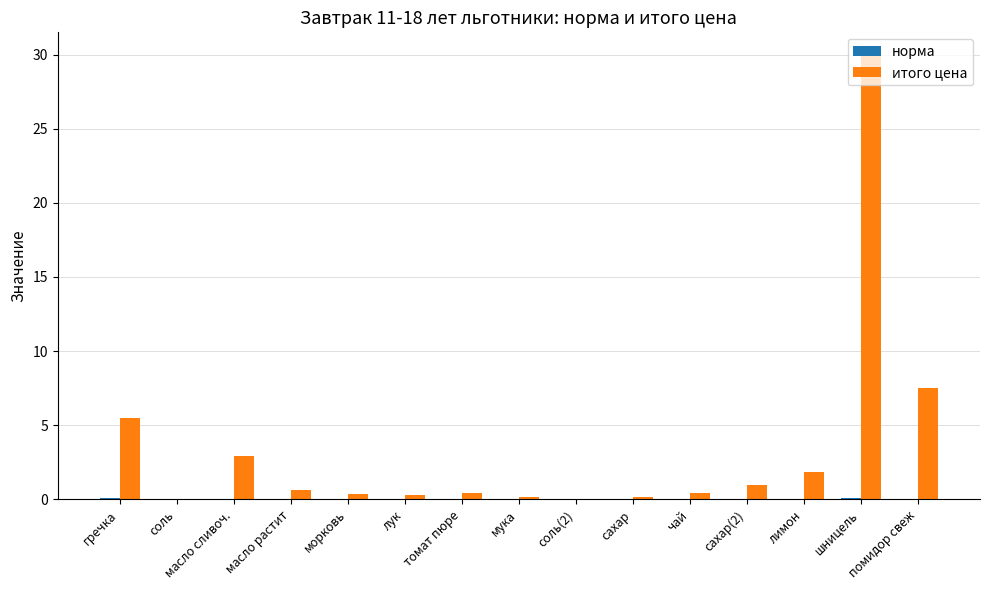

Are the bars grouped side by side (vs. stacked)?

Yes